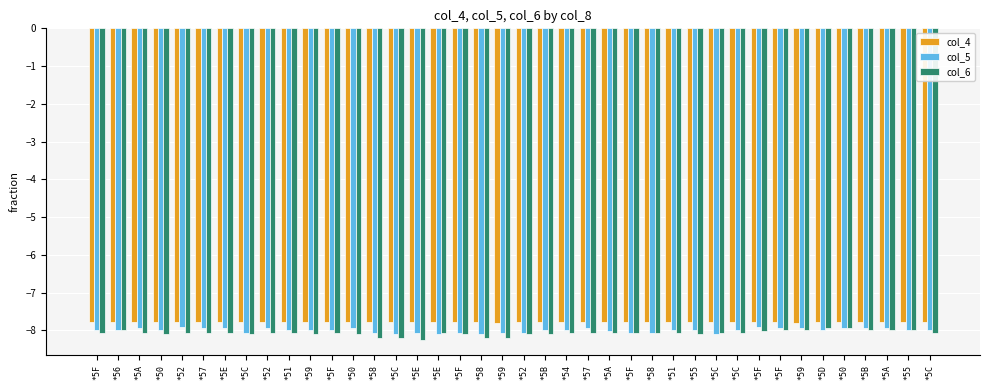

Reading left to right, what are all the values shown in this chart?

col_4: *5F=-7.8	*56=-7.8	*5A=-7.8	*50=-7.8	*52=-7.8	*57=-7.8	*5E=-7.8	*5C=-7.8	*52=-7.8	*51=-7.8	*59=-7.8	*5F=-7.8	*50=-7.8	*58=-7.8	*5C=-7.8	*5E=-7.8	*5E=-7.8	*5F=-7.8	*58=-7.8	*59=-7.8	*52=-7.8	*5B=-7.8	*54=-7.8	*57=-7.8	*5A=-7.8	*5F=-7.8	*58=-7.8	*51=-7.8	*55=-7.8	*5C=-7.8	*5C=-7.8	*5F=-7.8	*5F=-7.8	*59=-7.8	*5D=-7.8	*50=-7.8	*5B=-7.8	*5A=-7.8	*55=-7.8	*5C=-7.8
col_5: *5F=-8.0	*56=-8.0	*5A=-8.0	*50=-8.0	*52=-7.9	*57=-8.0	*5E=-8.0	*5C=-8.1	*52=-8.0	*51=-8.0	*59=-8.0	*5F=-8.0	*50=-8.0	*58=-8.1	*5C=-8.1	*5E=-8.1	*5E=-8.1	*5F=-8.1	*58=-8.1	*59=-8.1	*52=-8.1	*5B=-8.0	*54=-8.0	*57=-8.0	*5A=-8.0	*5F=-8.1	*58=-8.1	*51=-8.0	*55=-8.0	*5C=-8.1	*5C=-8.0	*5F=-7.9	*5F=-8.0	*59=-8.0	*5D=-8.0	*50=-8.0	*5B=-8.0	*5A=-8.0	*55=-8.0	*5C=-8.0
col_6: *5F=-8.1	*56=-8.0	*5A=-8.1	*50=-8.1	*52=-8.1	*57=-8.1	*5E=-8.1	*5C=-8.1	*52=-8.1	*51=-8.1	*59=-8.1	*5F=-8.1	*50=-8.1	*58=-8.2	*5C=-8.2	*5E=-8.2	*5E=-8.1	*5F=-8.1	*58=-8.2	*59=-8.2	*52=-8.1	*5B=-8.1	*54=-8.1	*57=-8.1	*5A=-8.1	*5F=-8.1	*58=-8.1	*51=-8.1	*55=-8.1	*5C=-8.1	*5C=-8.1	*5F=-8.0	*5F=-8.0	*59=-8.0	*5D=-8.0	*50=-8.0	*5B=-8.0	*5A=-8.0	*55=-8.0	*5C=-8.1